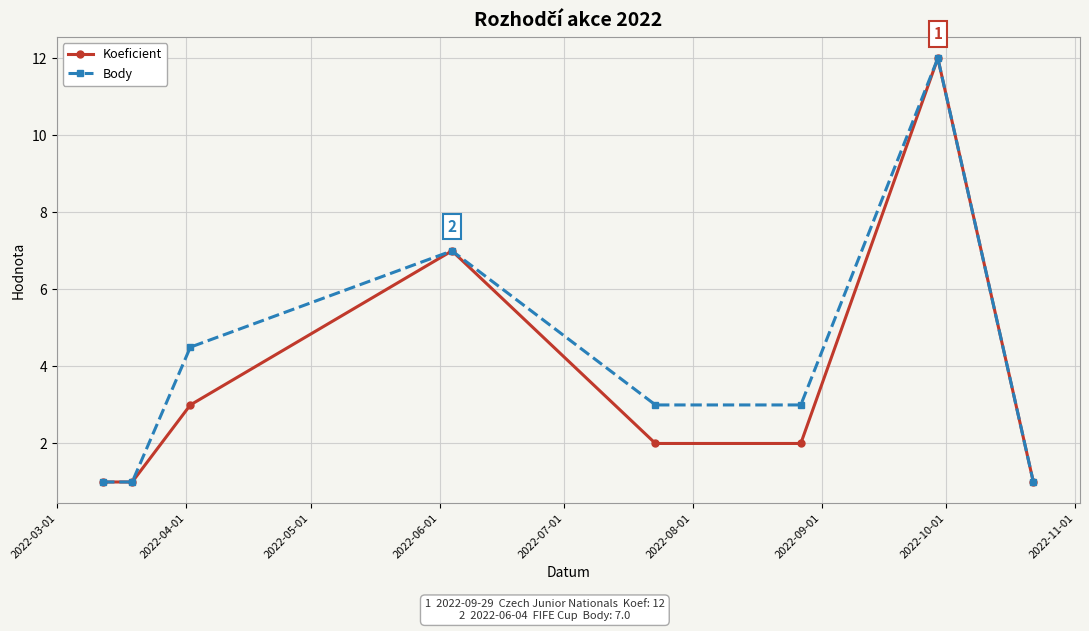

Rank the series by their average value, from highest to lowest.

Body, Koeficient